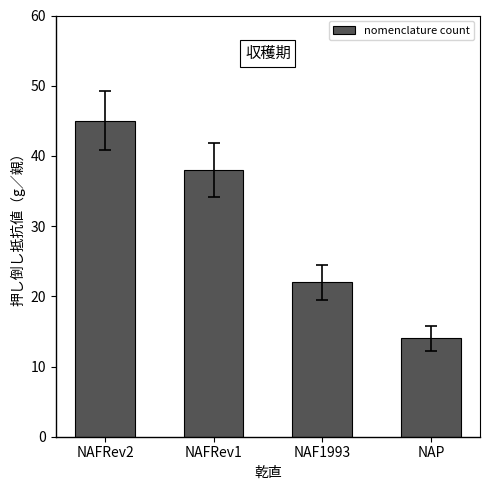

Reading left to right, transcribe all the data shown in this chart.

NAFRev2=45	NAFRev1=38	NAF1993=22	NAP=14